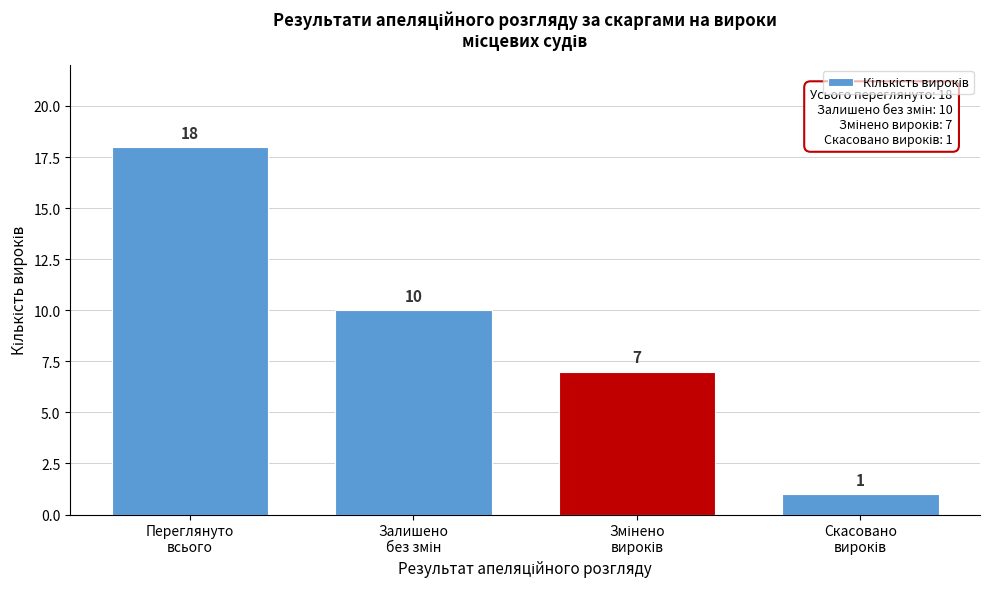

Reading left to right, list all the values displayed in this chart.

18	10	7	1